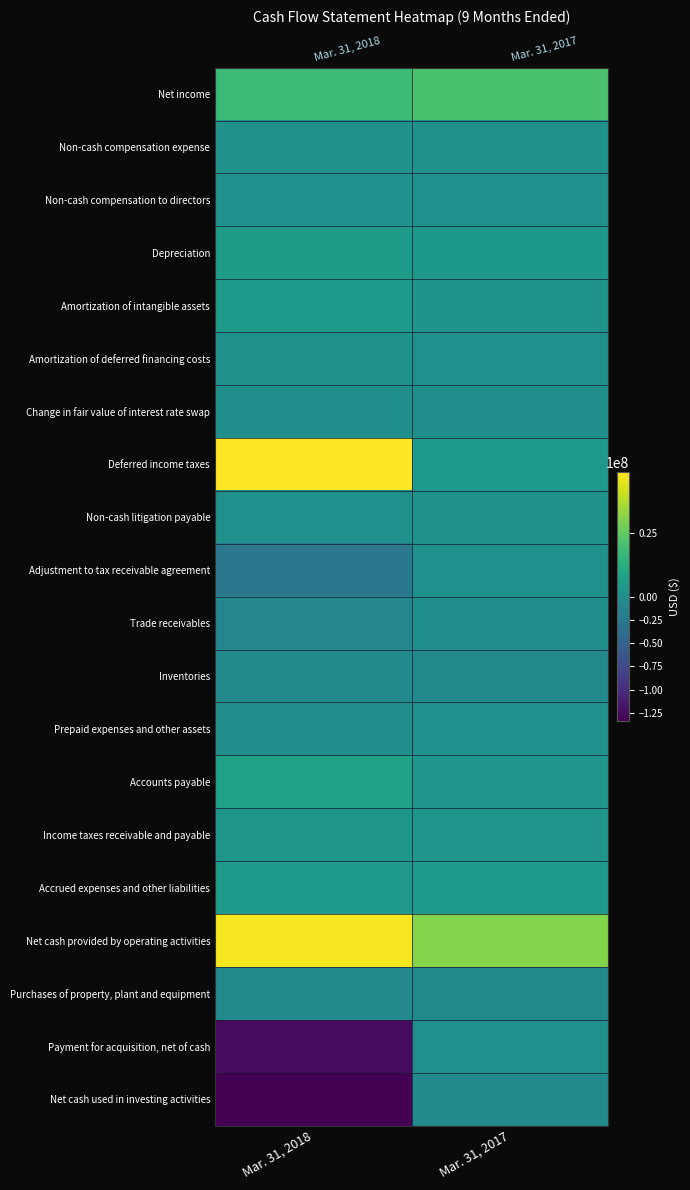

At which label is Deferred income taxes closest to 25965500?

Mar. 31, 2018